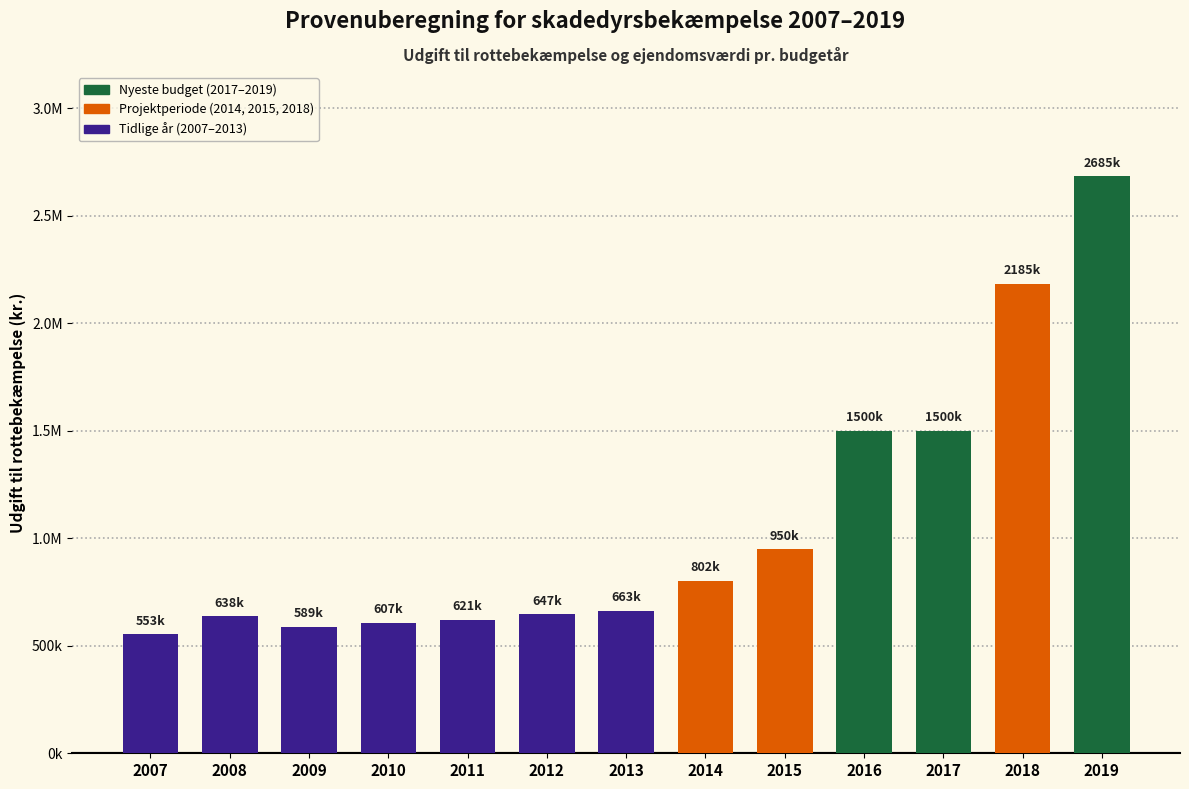

Does the chart contain any negative values?

No